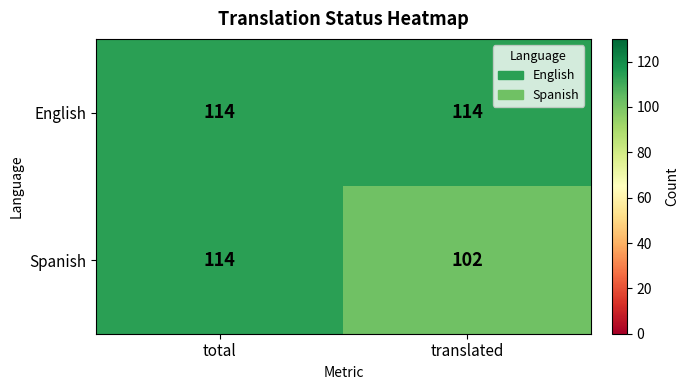

Which series has the largest total across all categories?

English